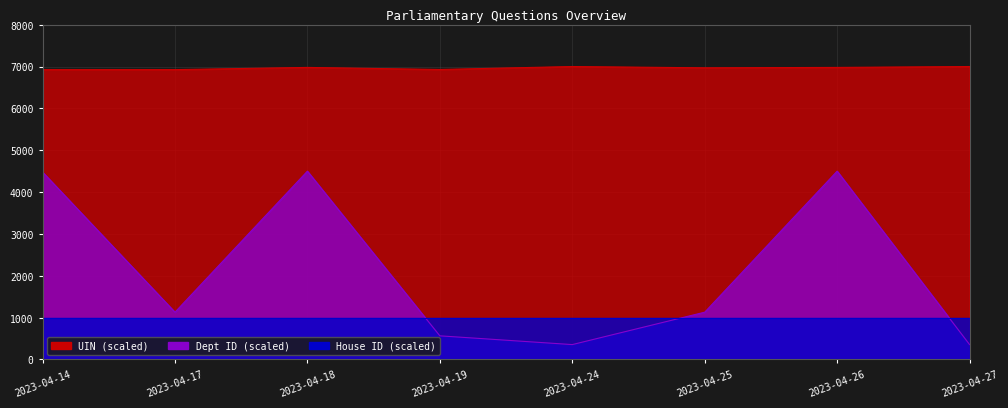

At which label does Answering Dept ID first exceed 1130?

2023-04-14